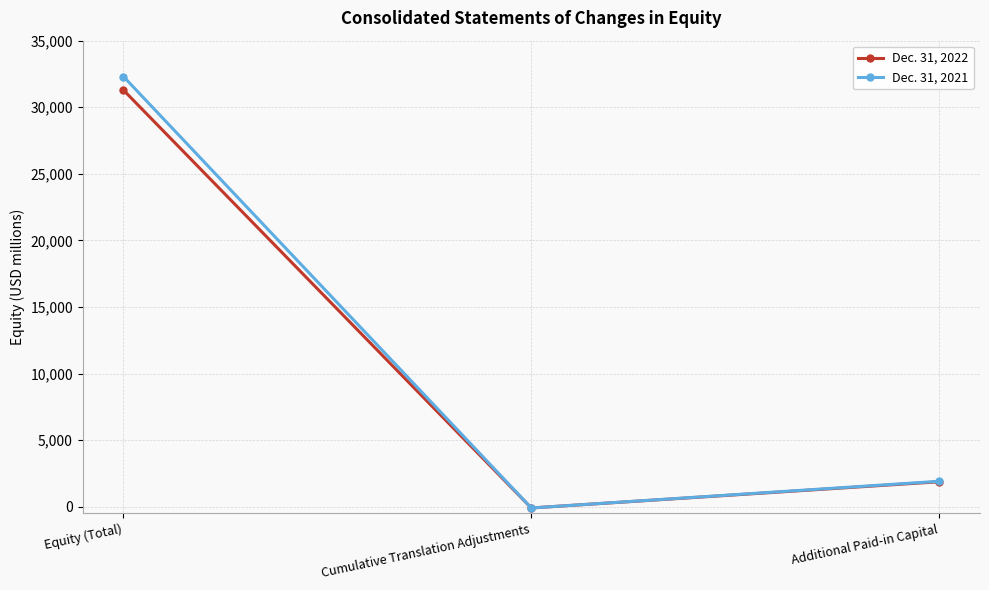

Which series has the largest range (max minus min)?

Dec. 31, 2021